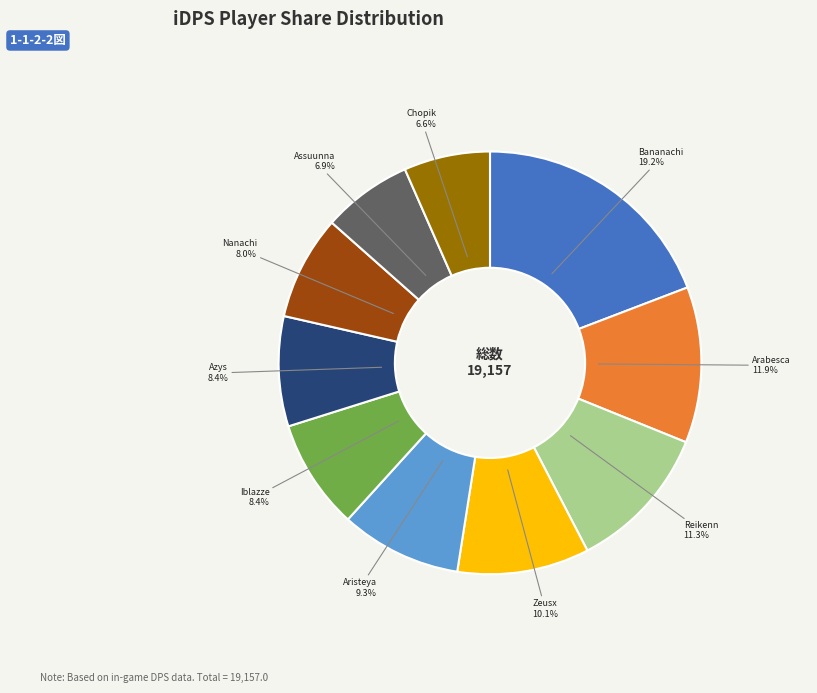

The Chopik slice represents 7% of the pie. True or false?

True